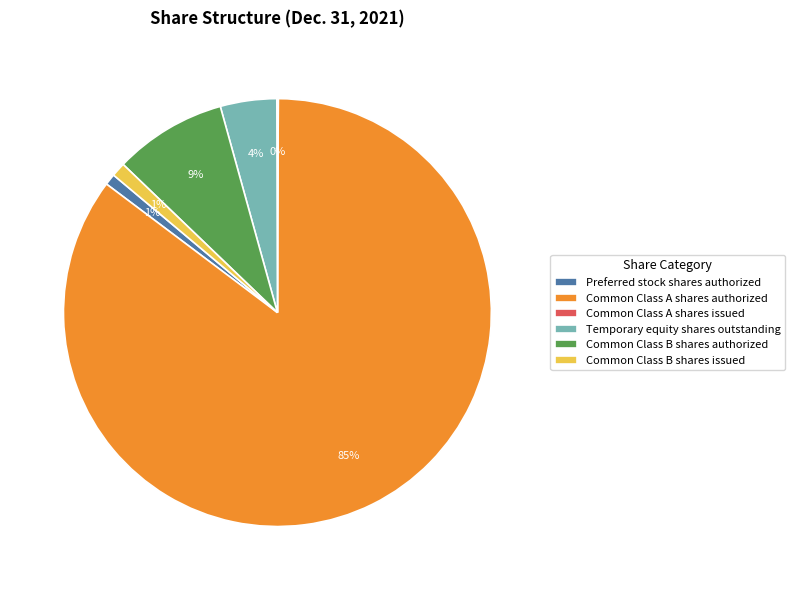

Which slice is the largest?

Common Class A shares authorized